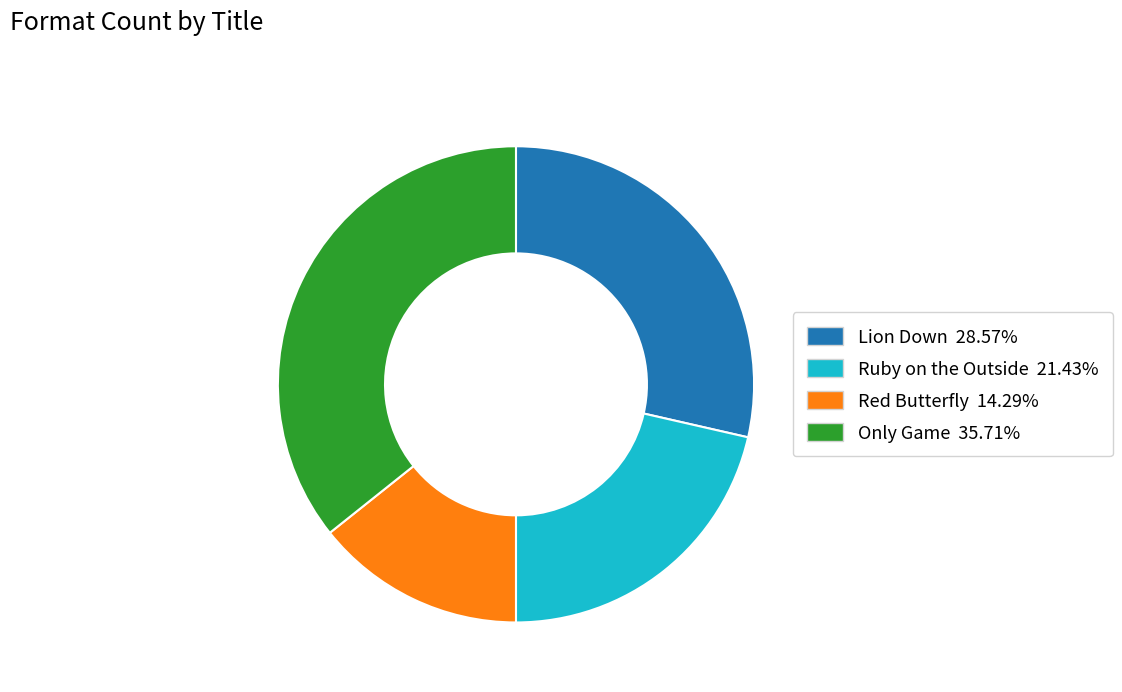

Does any single category account for the majority?

No